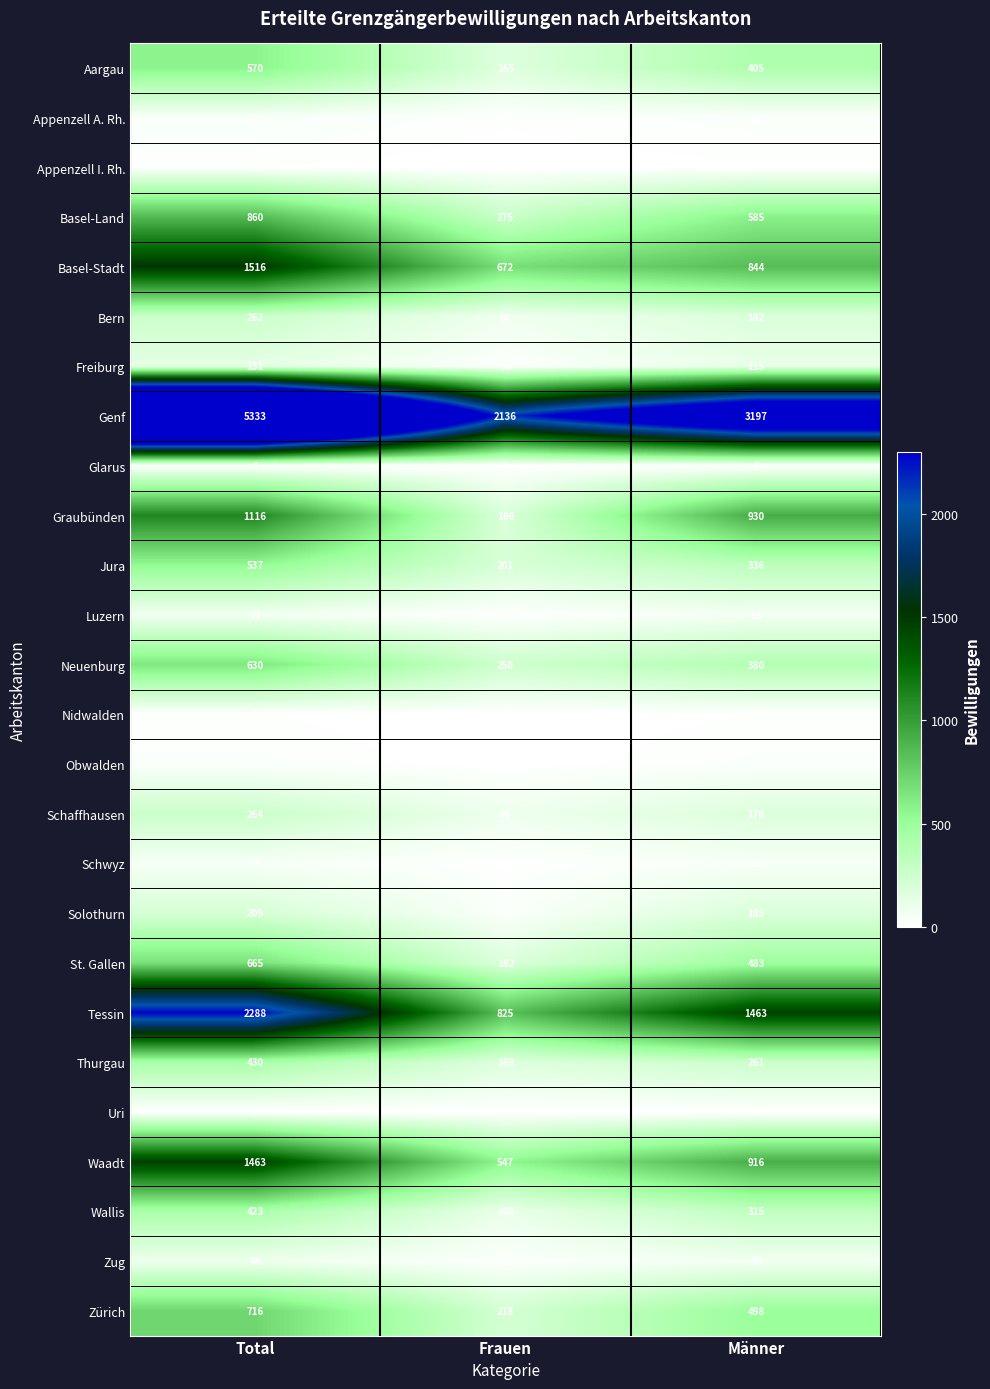

At which category is the sum across all series the highest?

Total